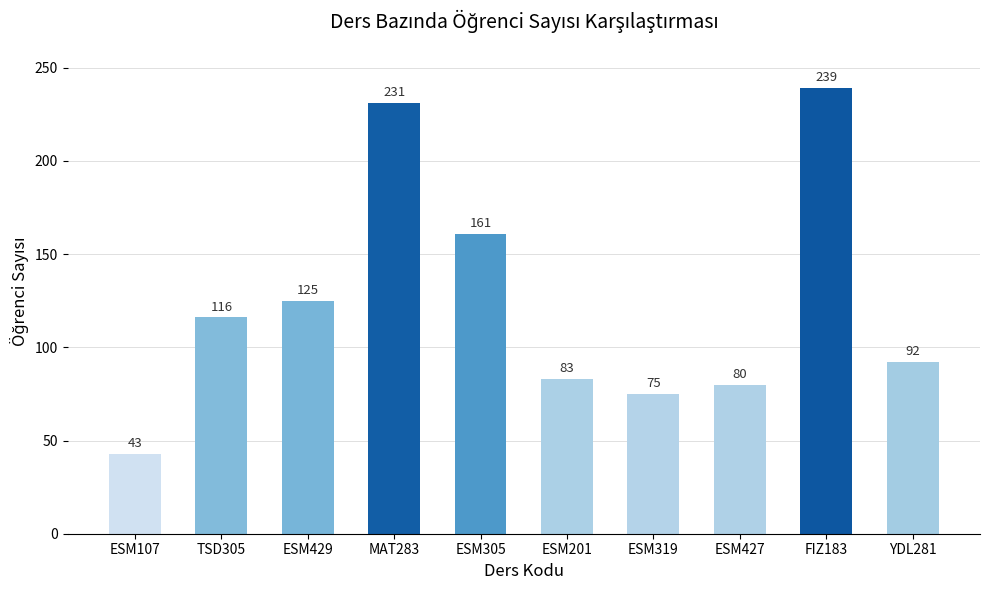

The value at FIZ183 is 239. True or false?

True